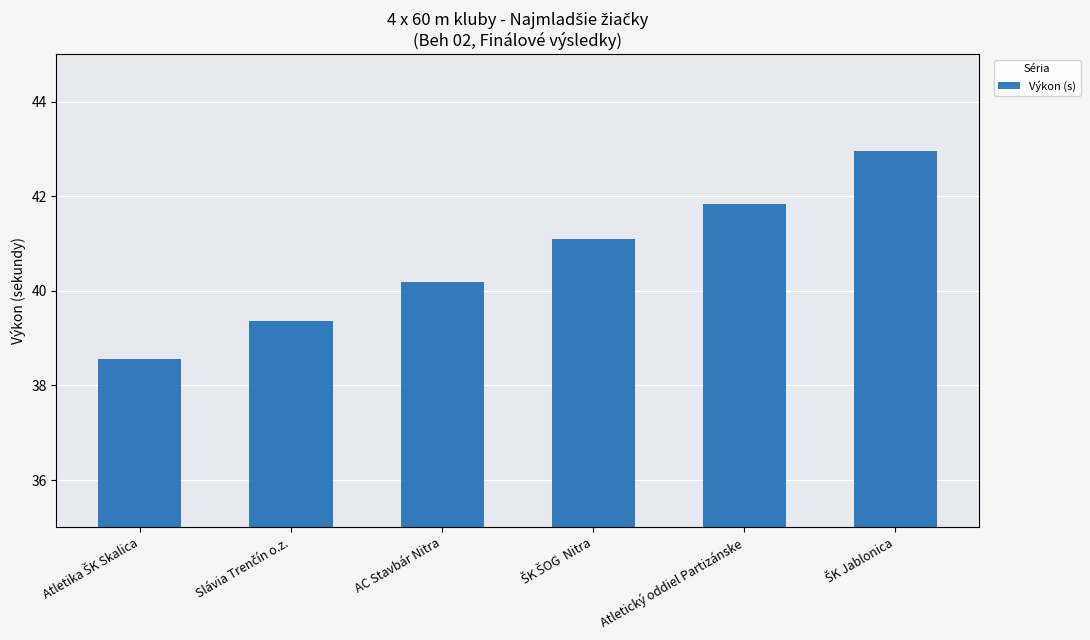

At which label is the value closest to 40?

AC Stavbár Nitra